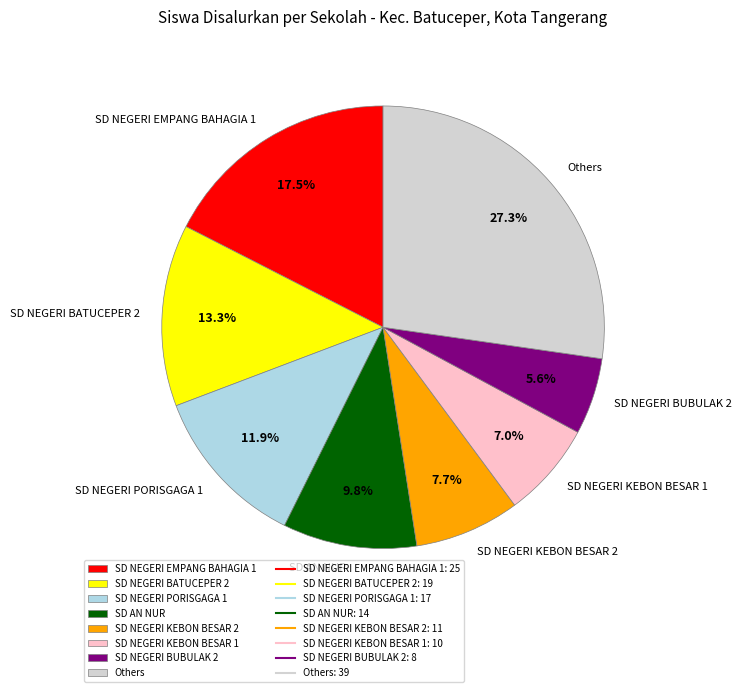

Rank the categories by value from highest to lowest.

Others, SD NEGERI EMPANG BAHAGIA 1, SD NEGERI BATUCEPER 2, SD NEGERI PORISGAGA 1, SD AN NUR, SD NEGERI KEBON BESAR 2, SD NEGERI KEBON BESAR 1, SD NEGERI BUBULAK 2